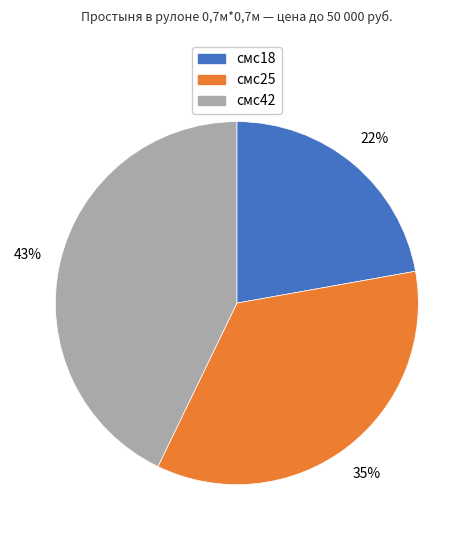

Is there a majority slice in this chart?

No